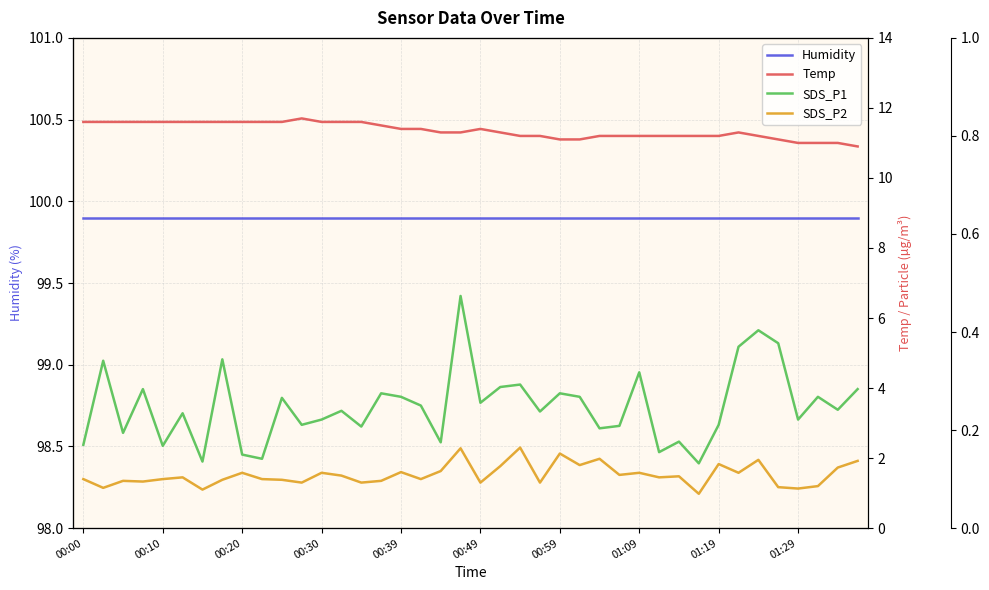

Which series has the widest spread of values?

SDS_P1